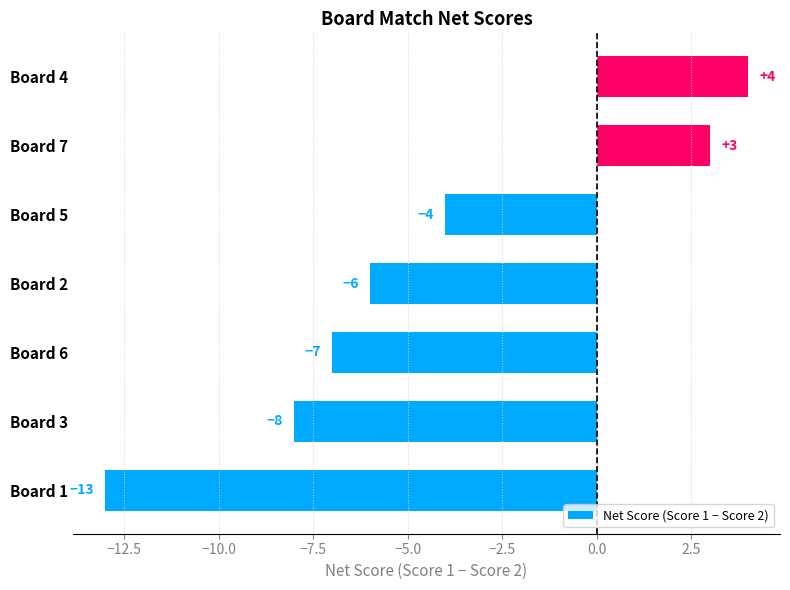

How many categories are shown in the chart?

7